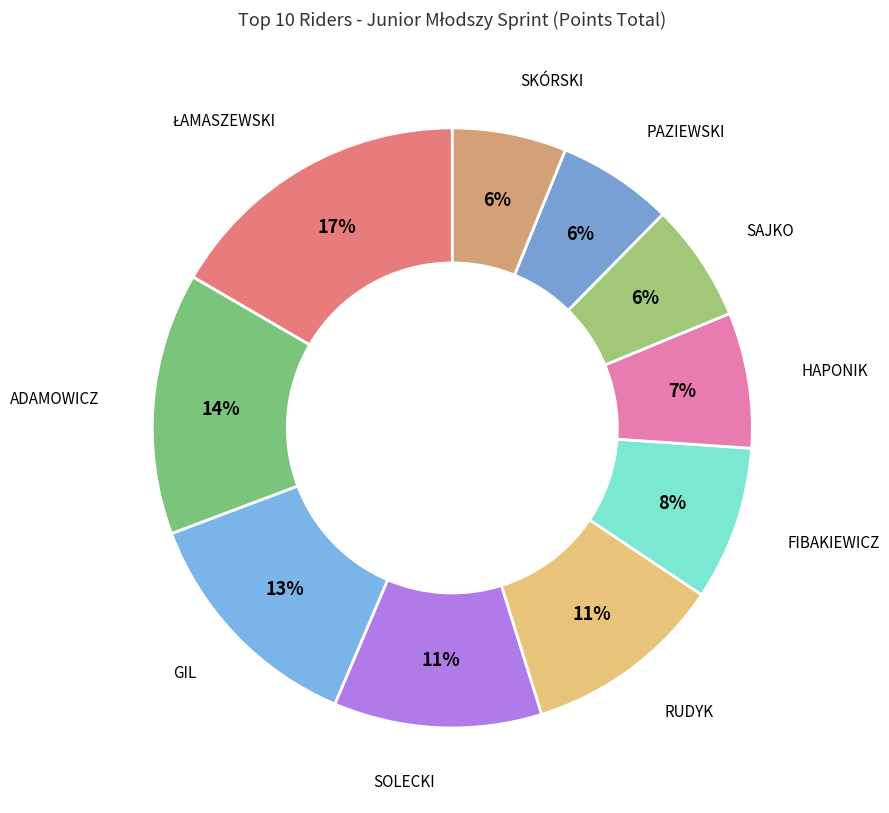

Which category has the biggest portion of the pie?

ŁAMASZEWSKI Tomasz